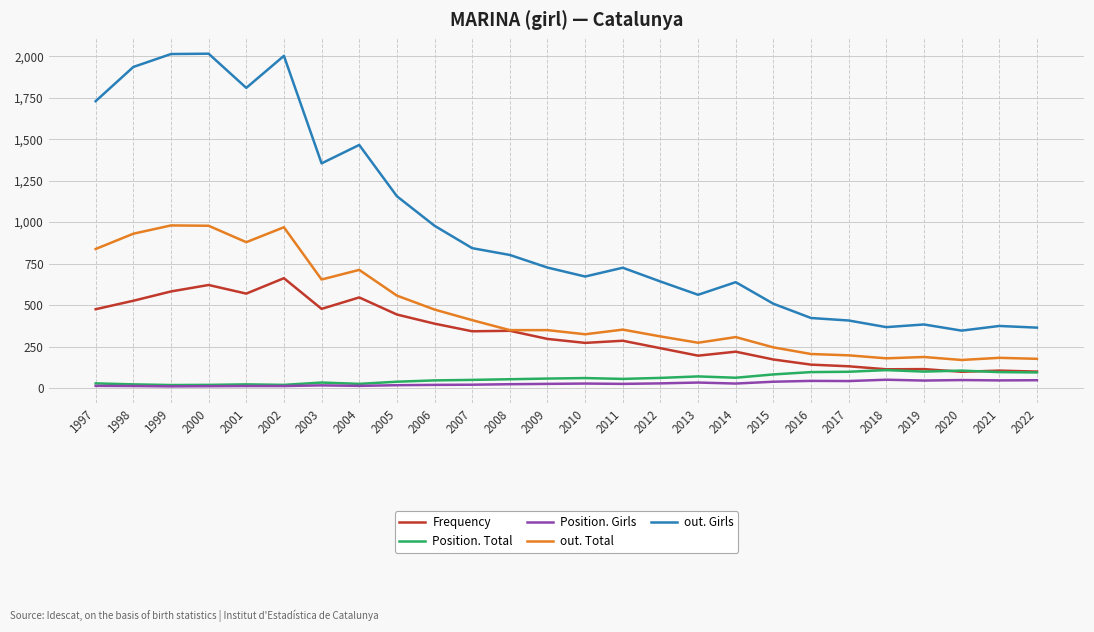

Which series changed the most between 2016 and 2019?

out. Girls